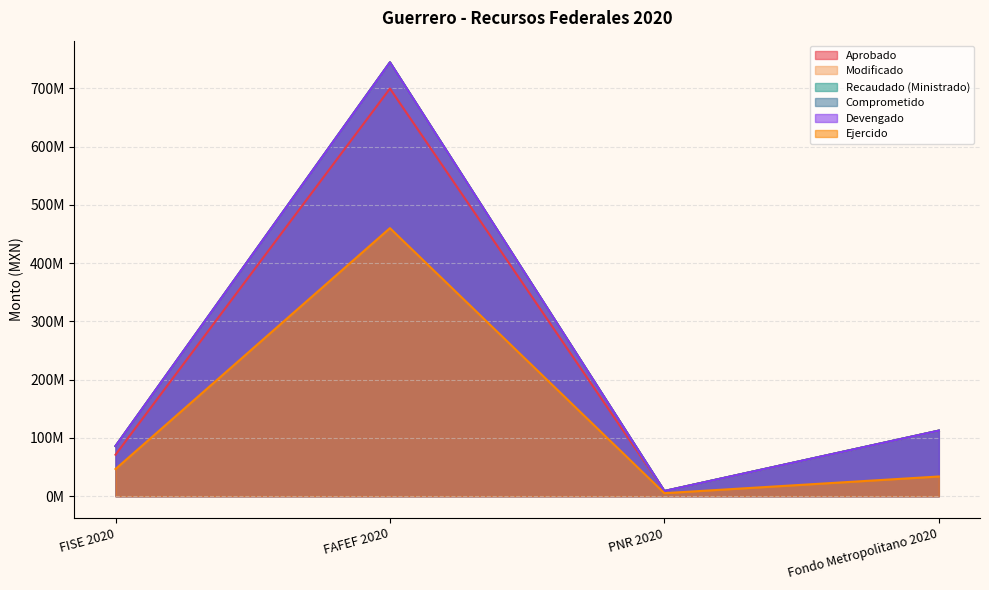

Where is the first local maximum for Recaudado (Ministrado)?

FAFEF 2020